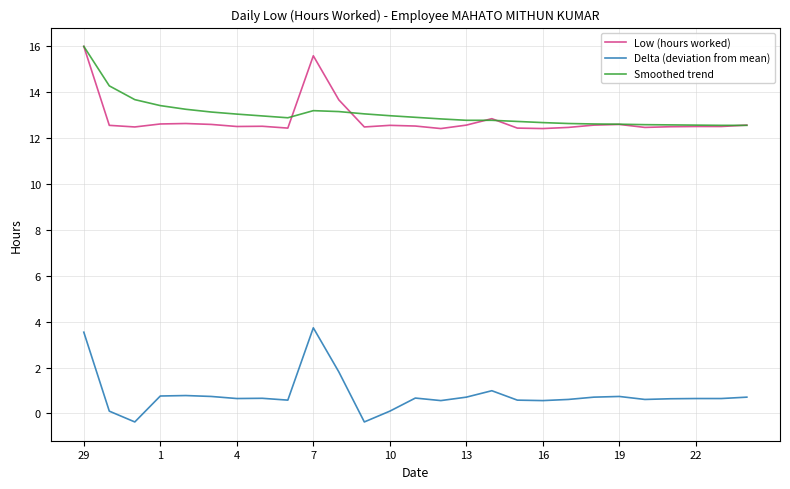

What is the lowest value of the Low (hours worked) series?

12.4